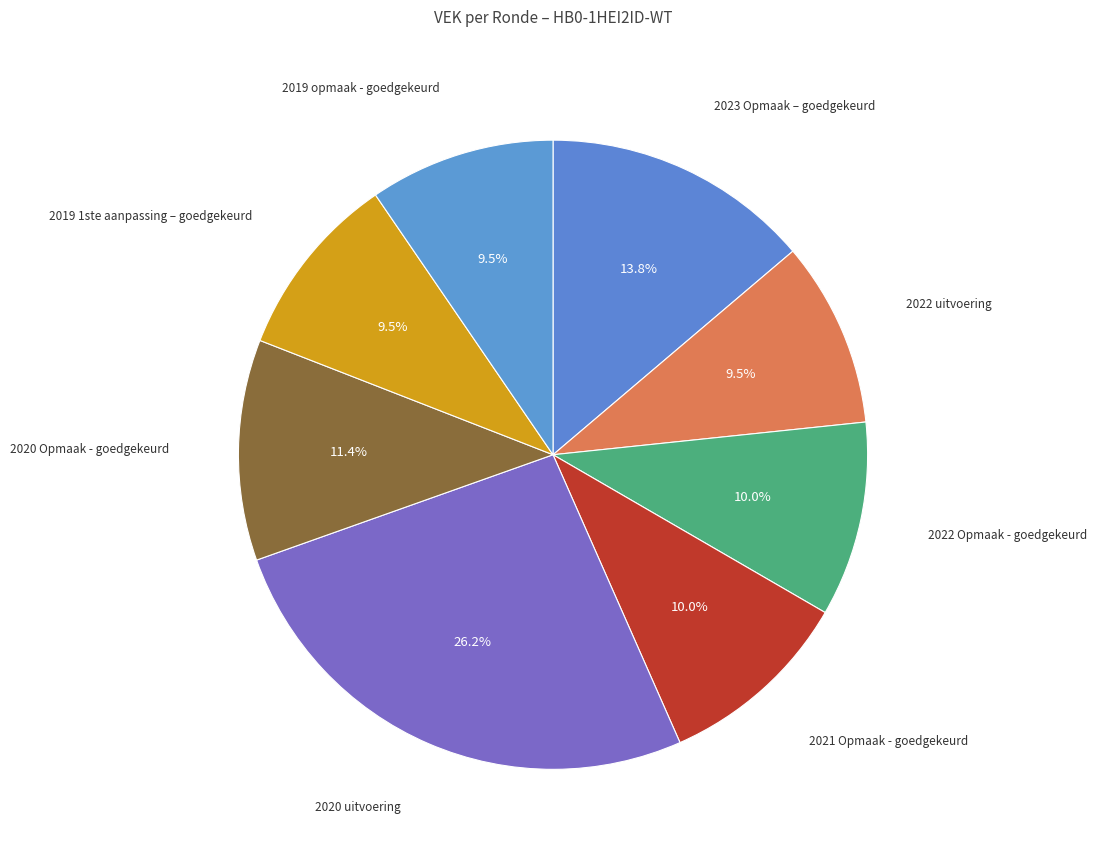

Is there a majority slice in this chart?

No